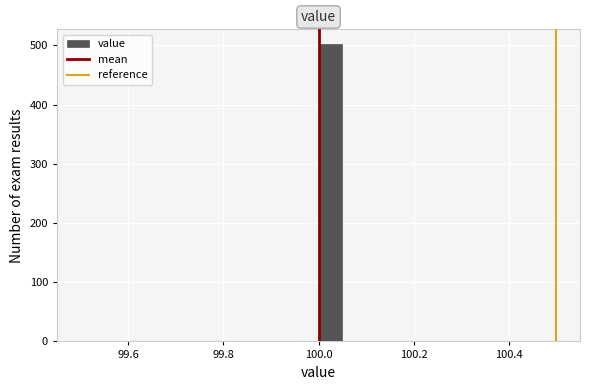

Read against the x-axis, roughly where is the centre of the tallest bar?

100.02